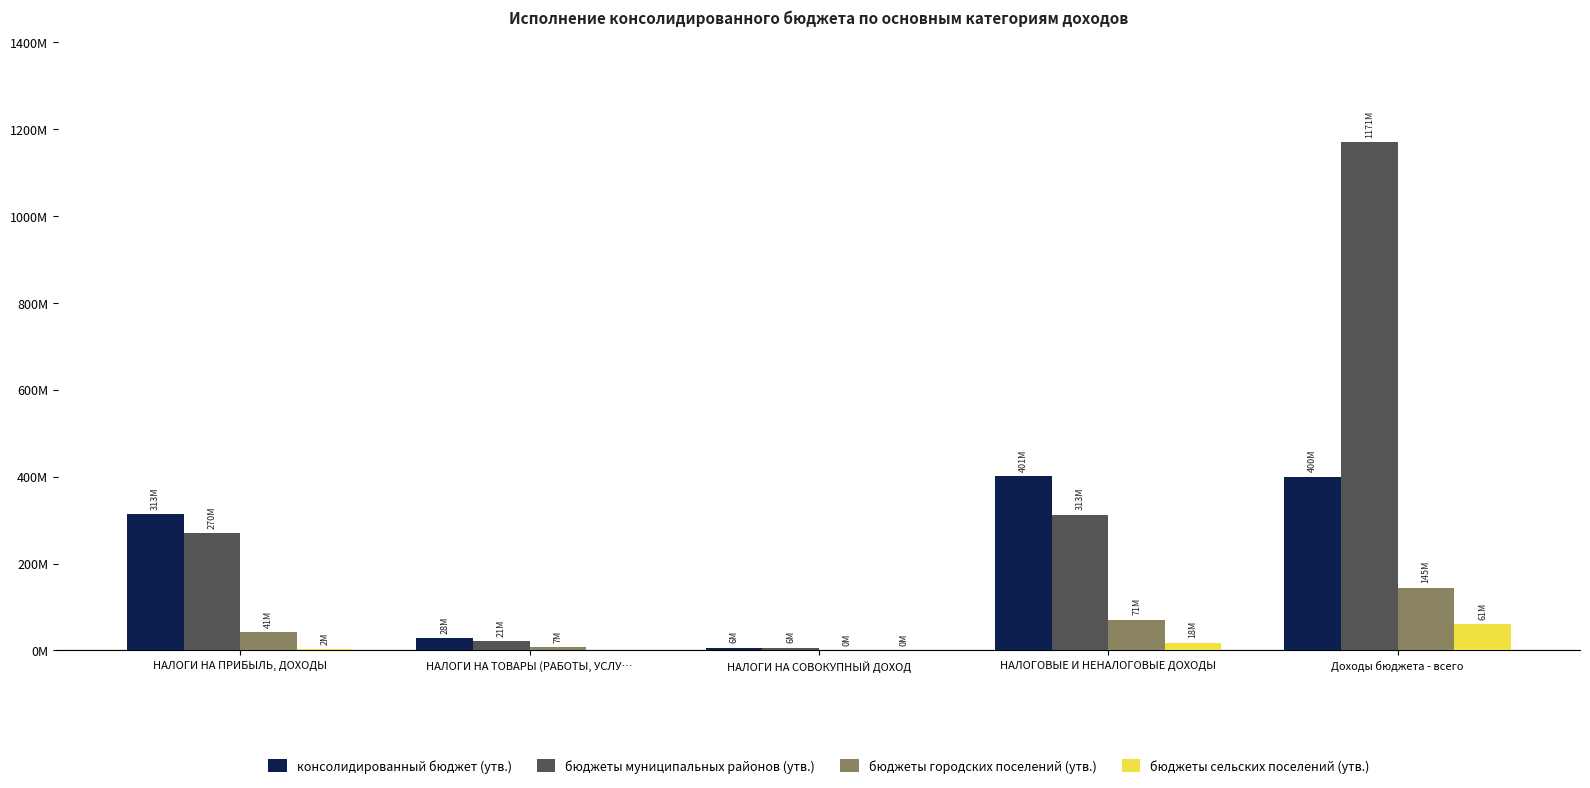

What are all the series names shown in the legend?

консолидированный бюджет (утв.), бюджеты муниципальных районов (утв.), бюджеты городских поселений (утв.), бюджеты сельских поселений (утв.)